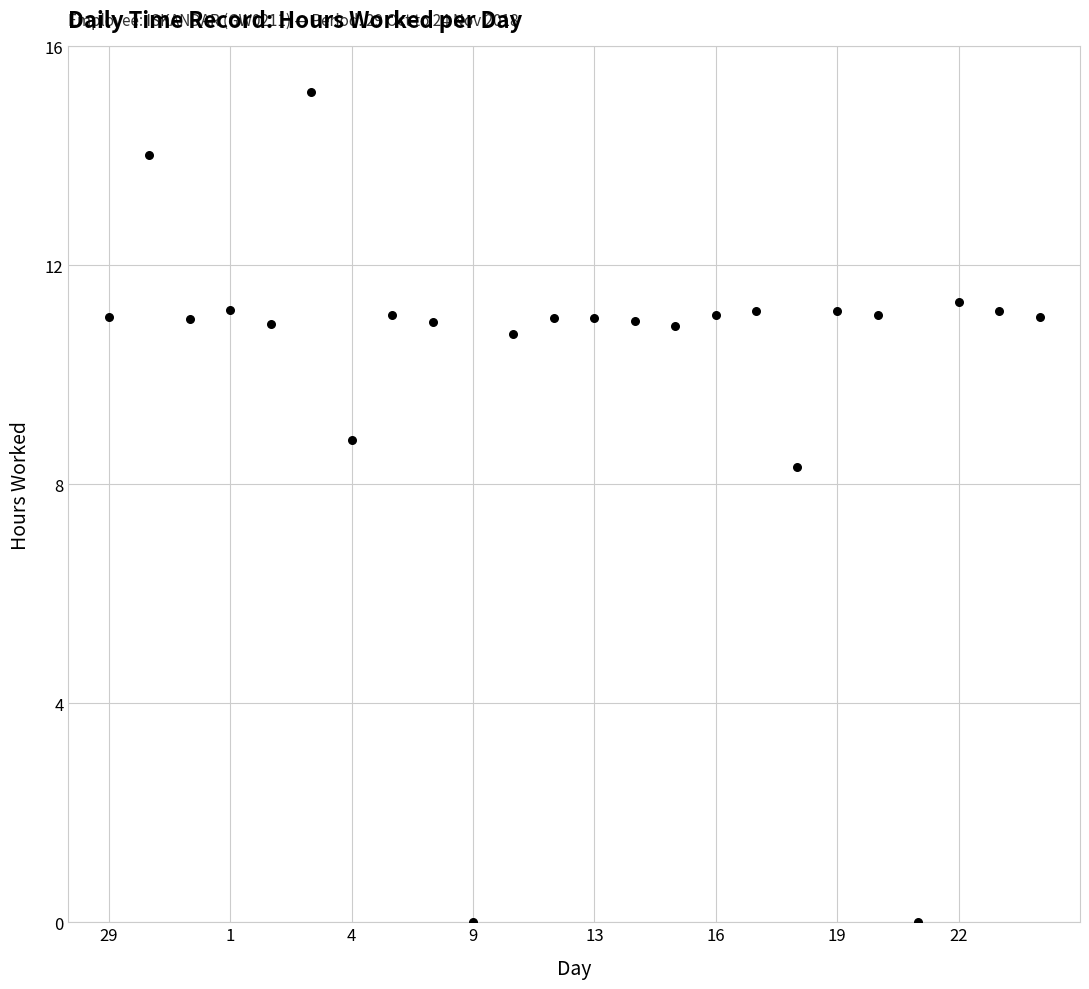

What is the range of Y values (max minus min)?

15.2